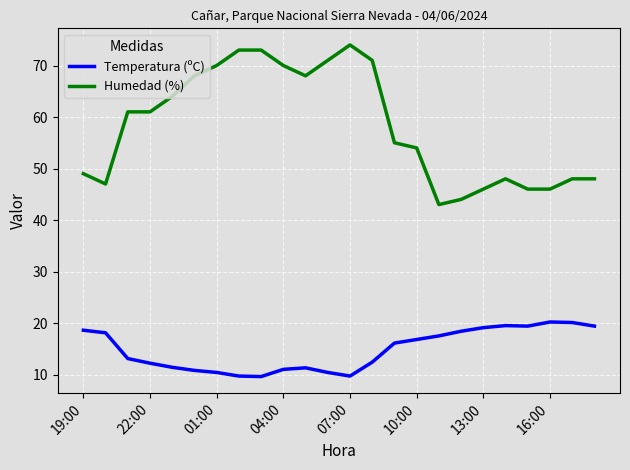

What is the difference between the maximum and minimum values in the Humedad (%) series?

31.0